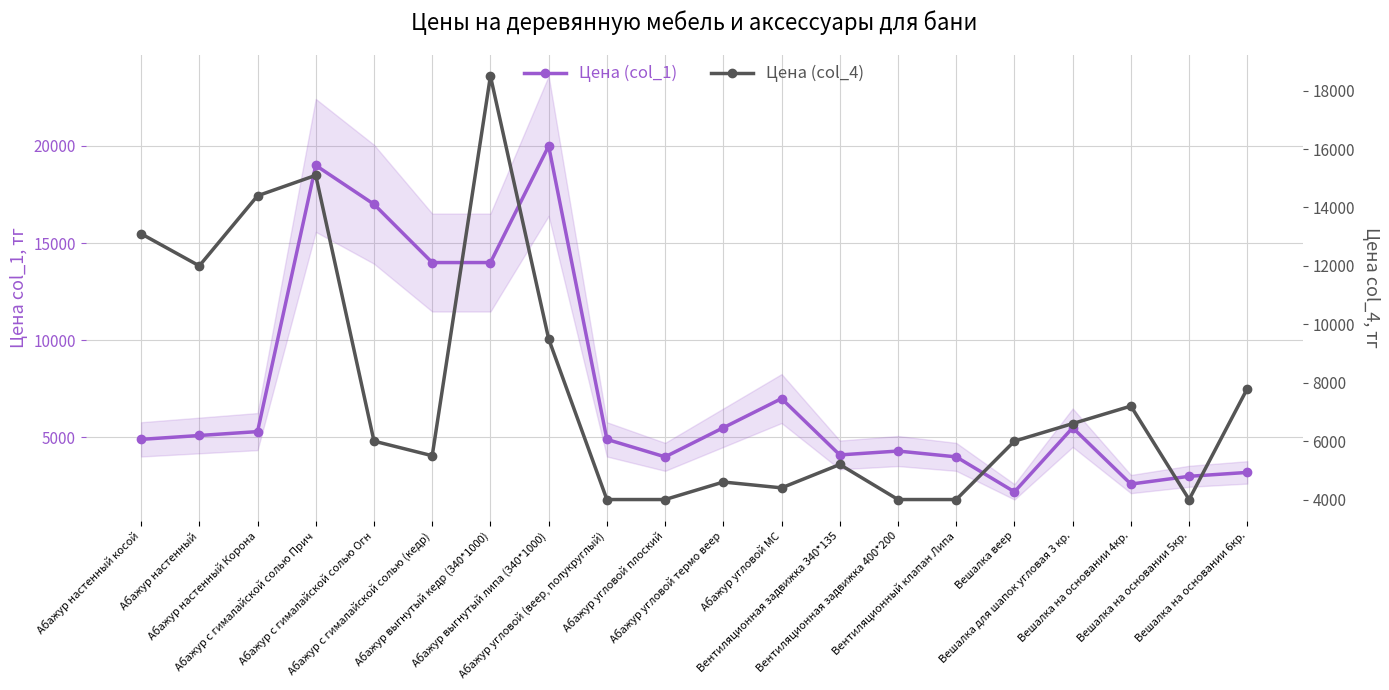

Which series has the largest total across all categories?

Цена (col_4)